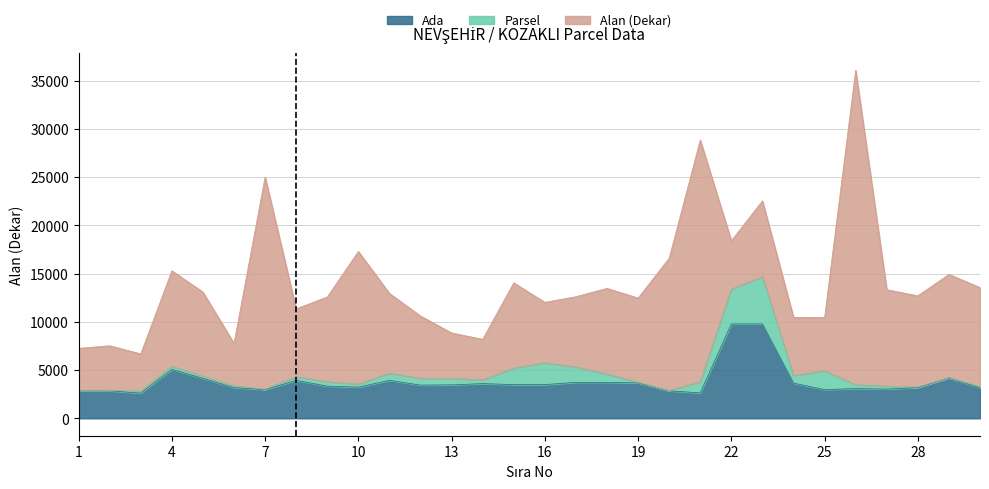

What is the highest value of the Ada series?

9784.4